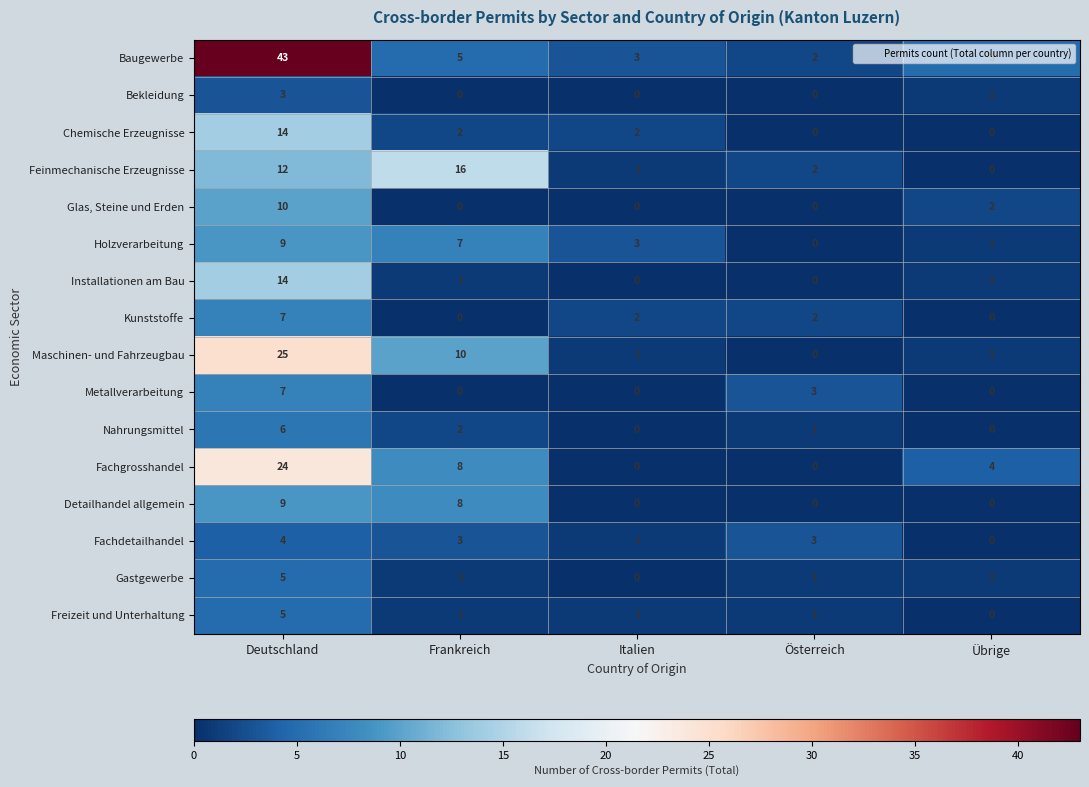

How many distinct data groups are displayed?

16